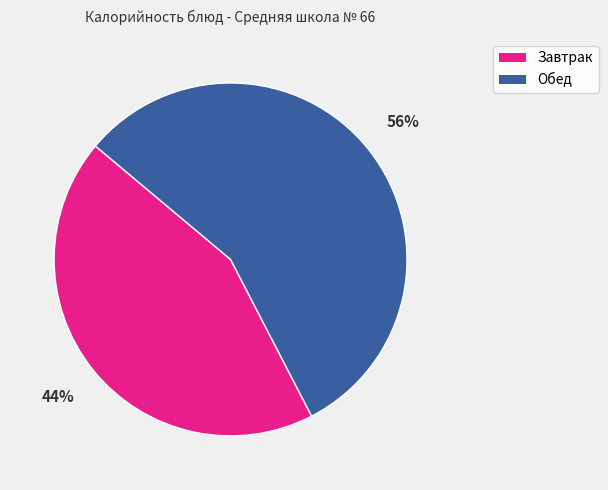

How many slices are in this pie chart?

2